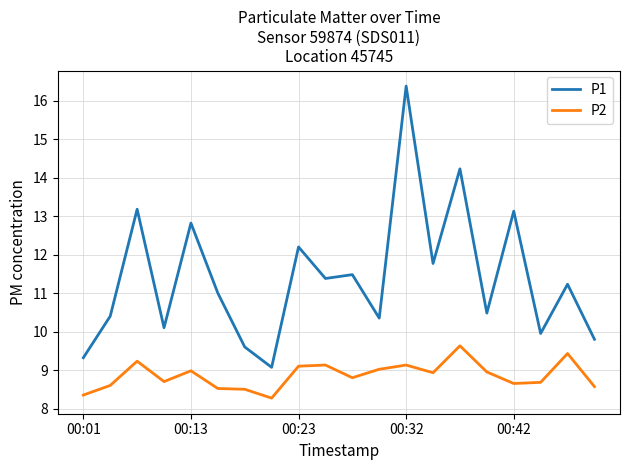

What is the difference between the maximum and minimum values in the P1 series?

7.3